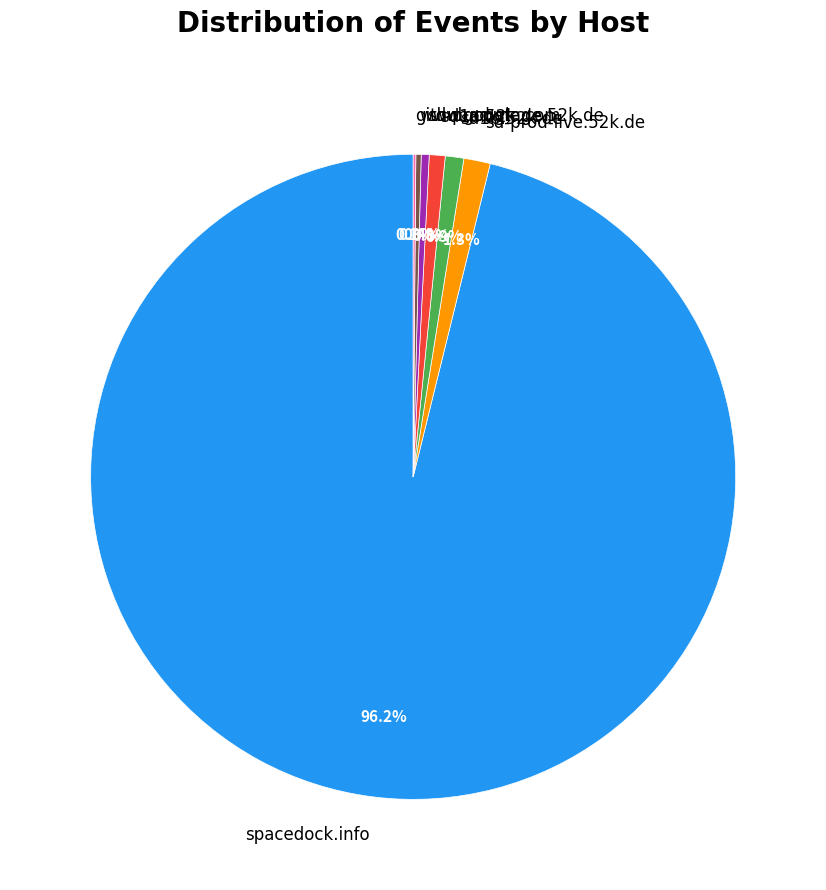

Which category has the biggest portion of the pie?

spacedock.info